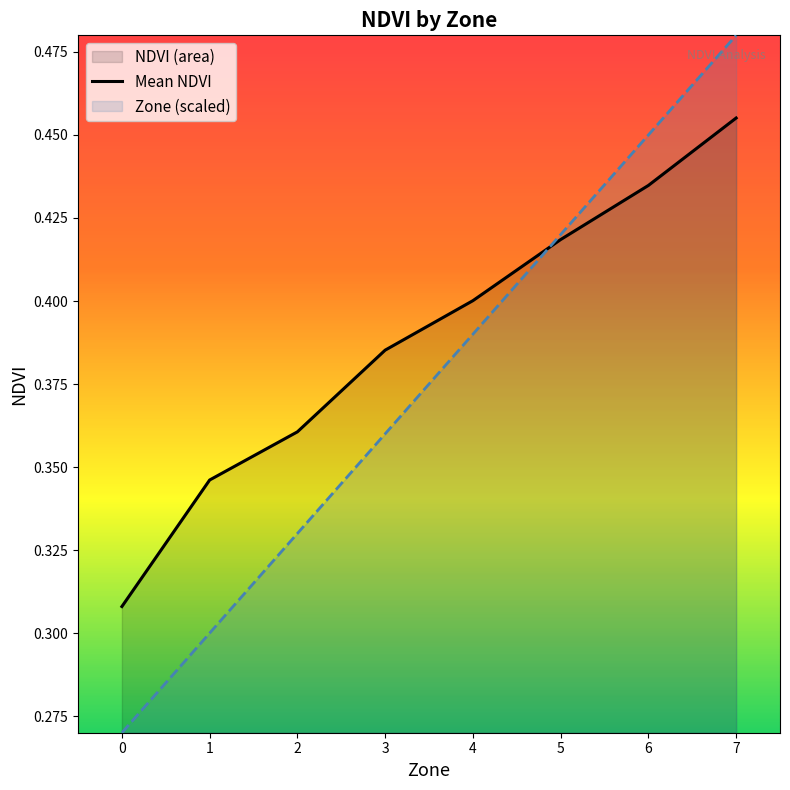

True or false: Mean NDVI and Zone (scaled) cross at least once.

True